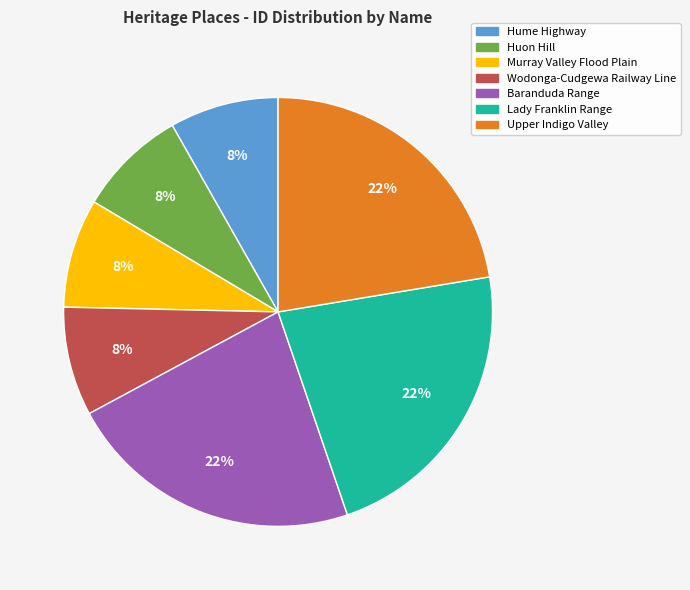

Does any single category account for the majority?

No